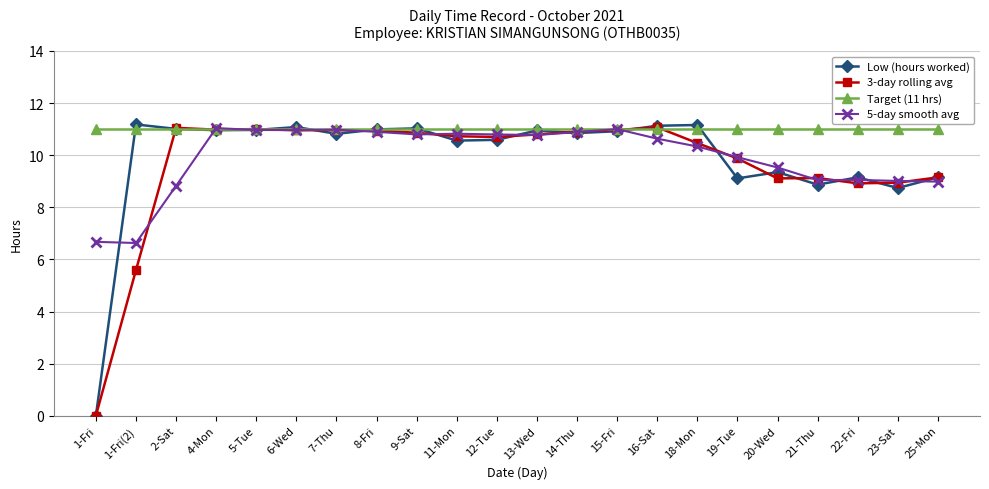

Which series has the largest range (max minus min)?

Low (hours worked)